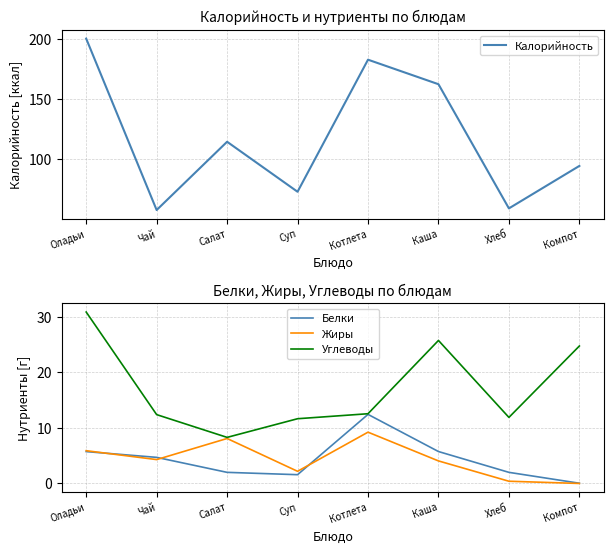

What are all the series names shown in the legend?

Калорийность, Белки, Жиры, Углеводы